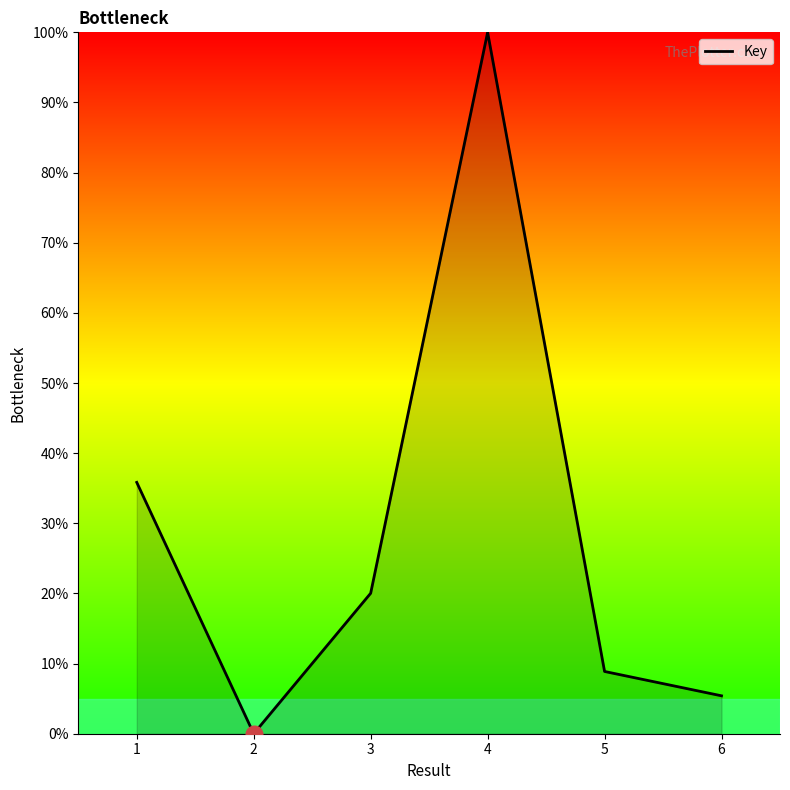

What is the sum of all values?

170.1